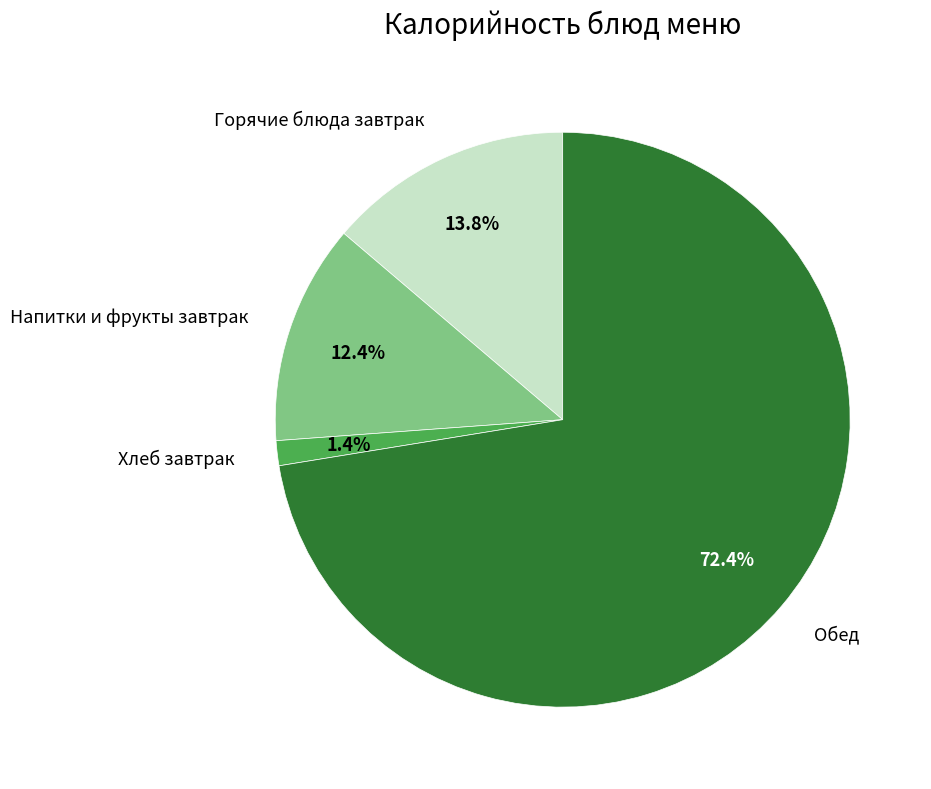

Which slice represents more than half of the pie?

Обед